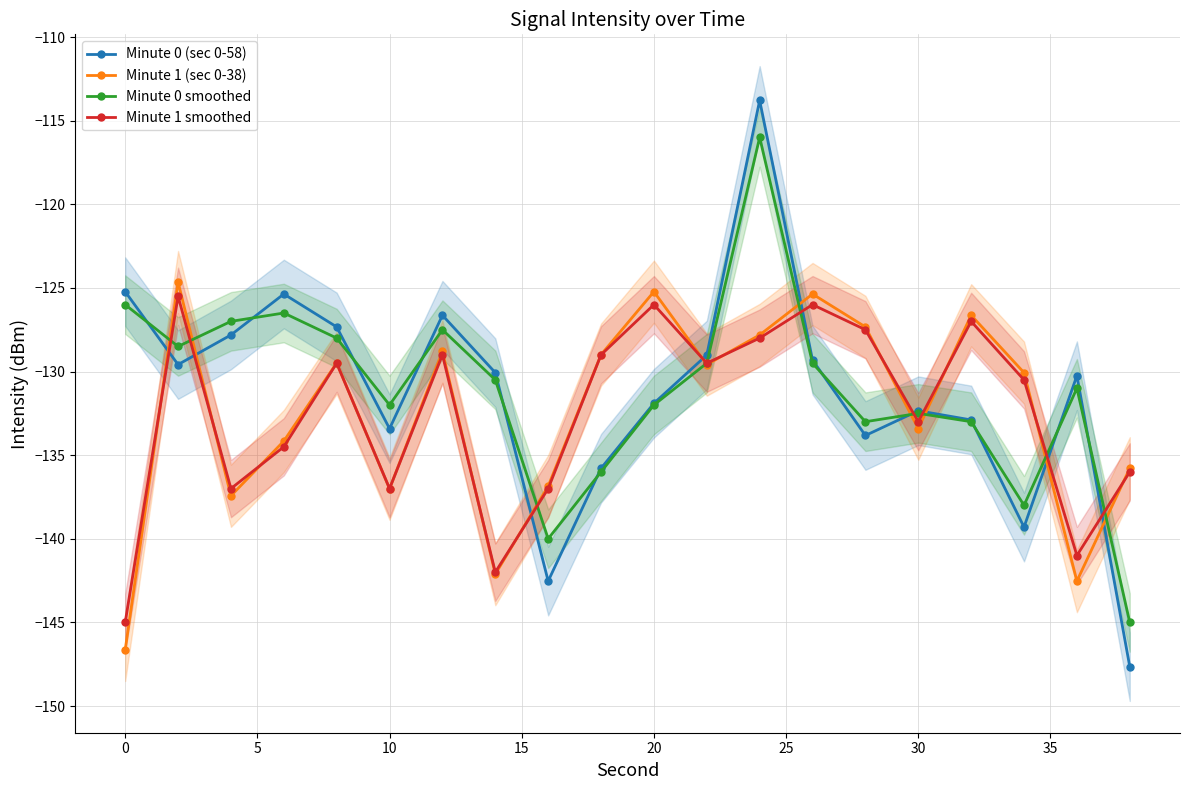

Which series ends up on top after the final intersection of Minute 1 (sec 0-38) and Minute 1 smoothed?

Minute 1 (sec 0-38)